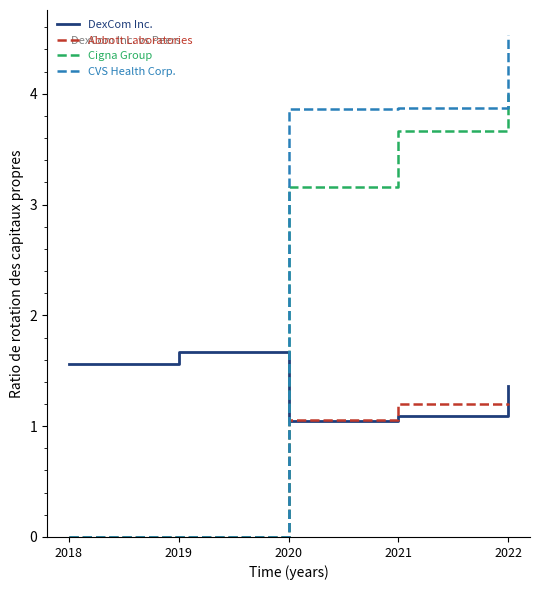

Which label corresponds to the largest value in the chart?

2022